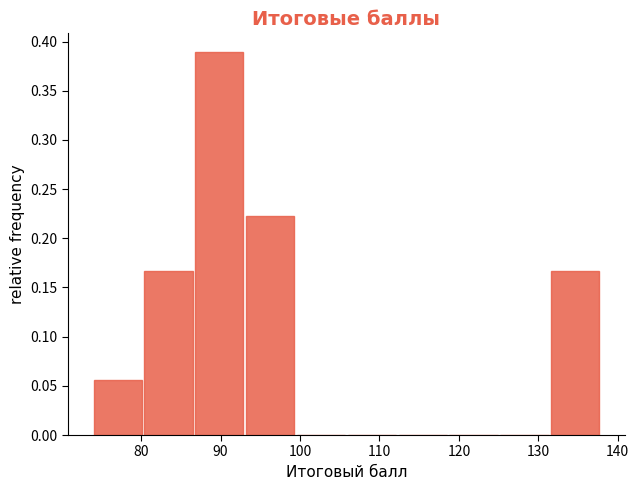

How tall is the bar that spans 131.6 to 138.0 on the x-axis? Neither the bar edges nor the heights are printed on the chart, so give them approximately, as read against the axes.

0.165